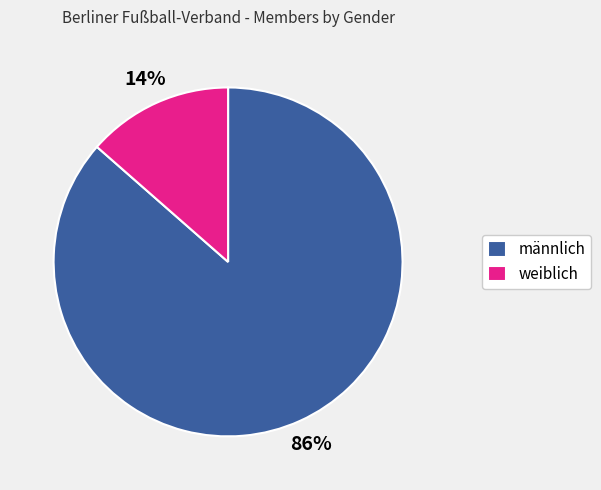

To the nearest percent, what is the average slice percentage?

50%